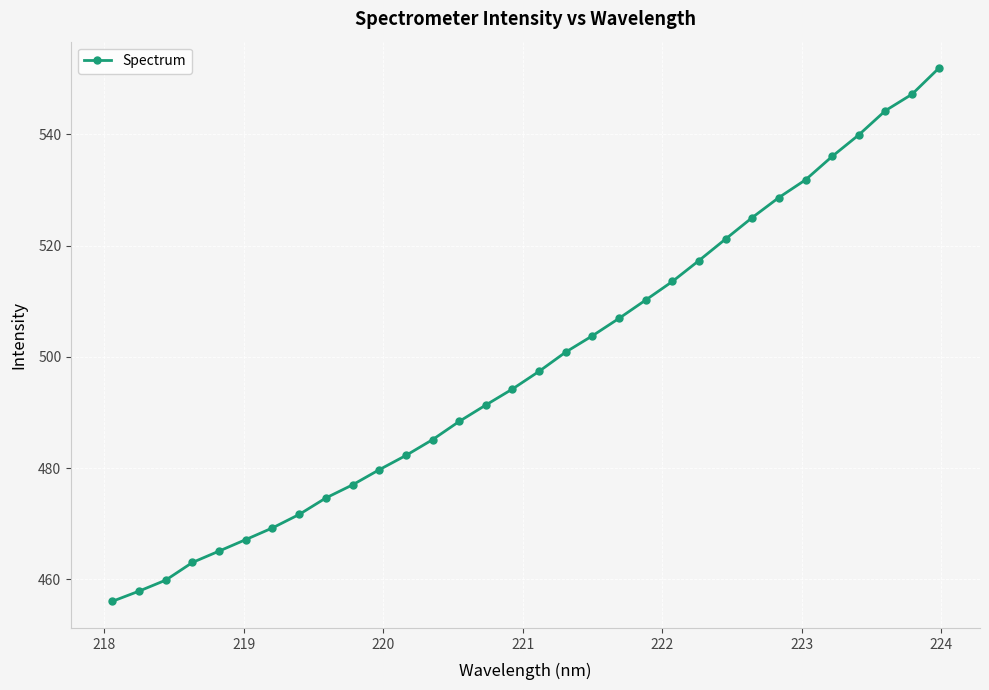

What is the greatest value displayed?

551.9